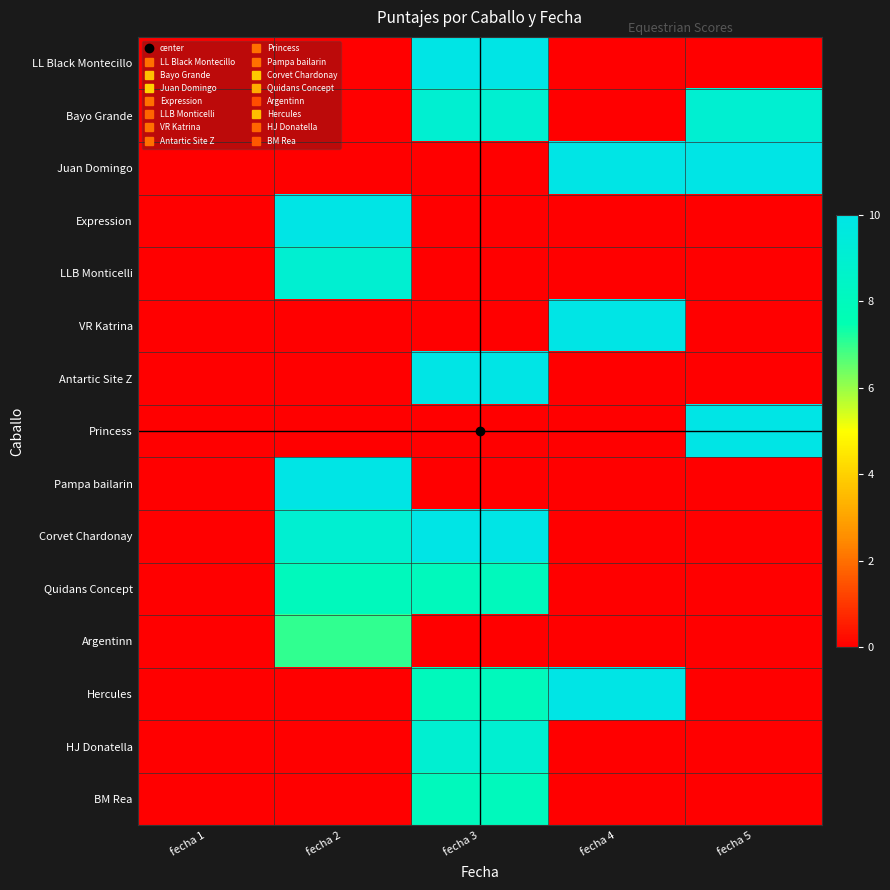

Which series has the largest total across all categories?

Juan Domingo